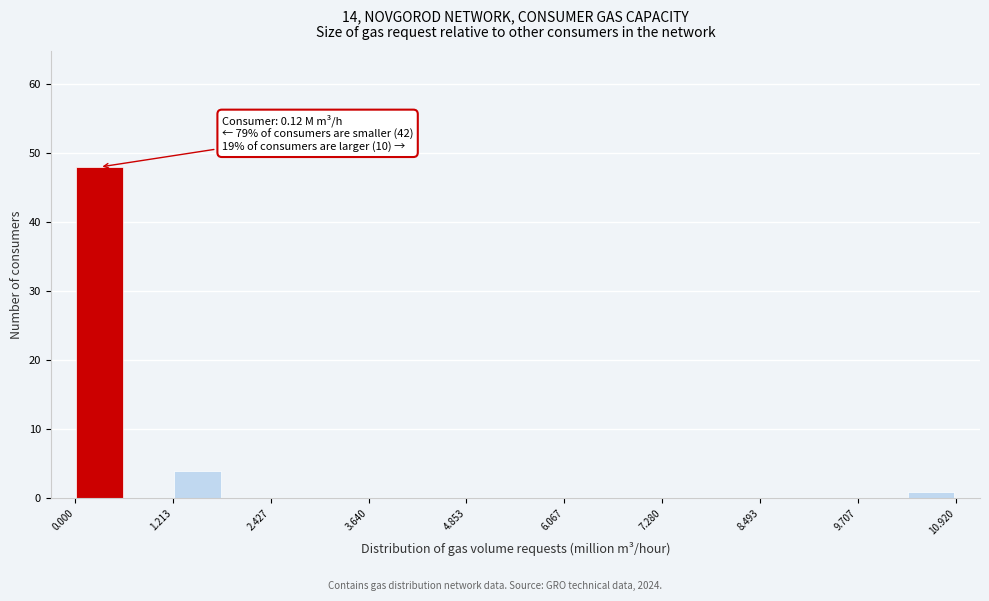

Around what value on the x-axis is the tallest bar? Give the approximate position of its centre, as read against the axis.

0.4